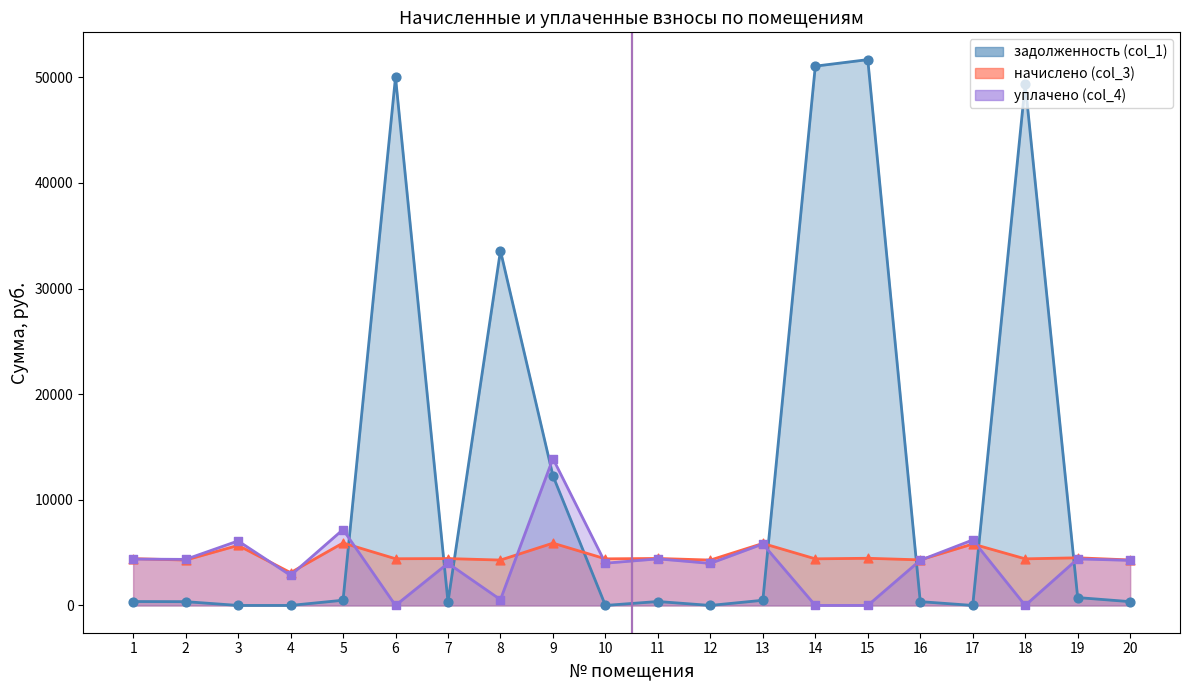

At how many categories does at least one series exceed 44851?

4